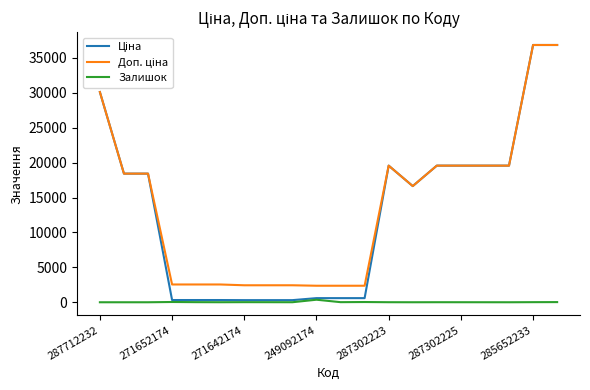

What is the greatest value displayed?

36841.8